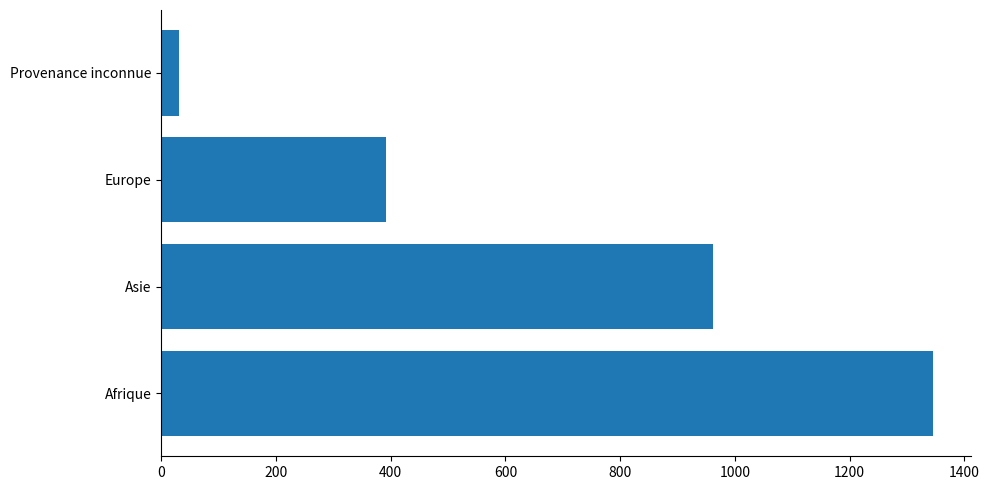

Count the values in the range 392 to 1345.

3